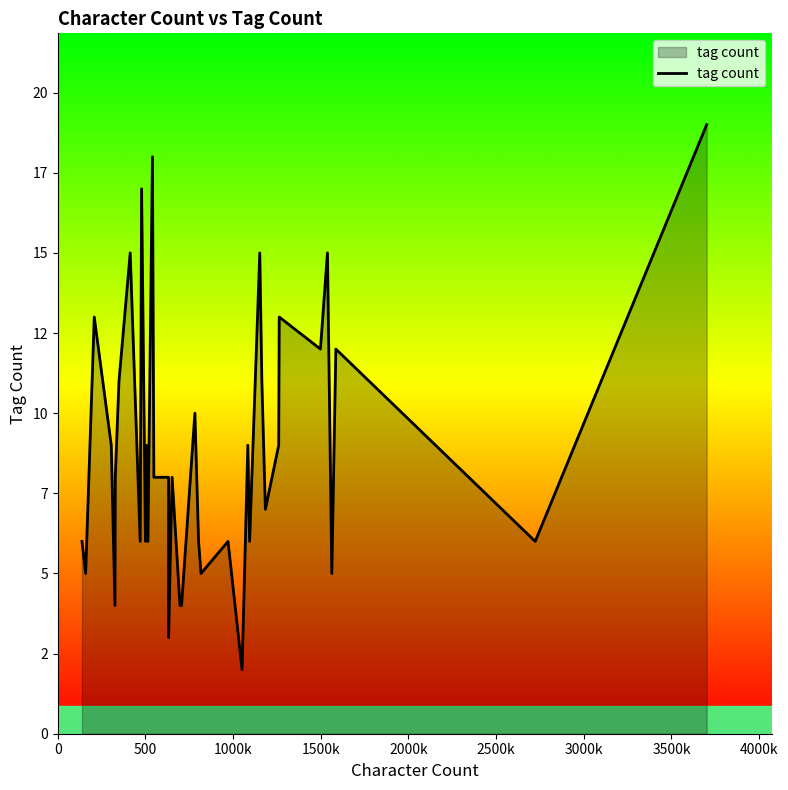

Reading left to right, list all the values displayed in this chart.

6	5	13	9	4	8	11	15	6	17	6	9	6	18	8	8	3	8	4	4	4	10	6	5	6	6	2	9	6	15	11	7	9	13	12	15	5	12	6	19